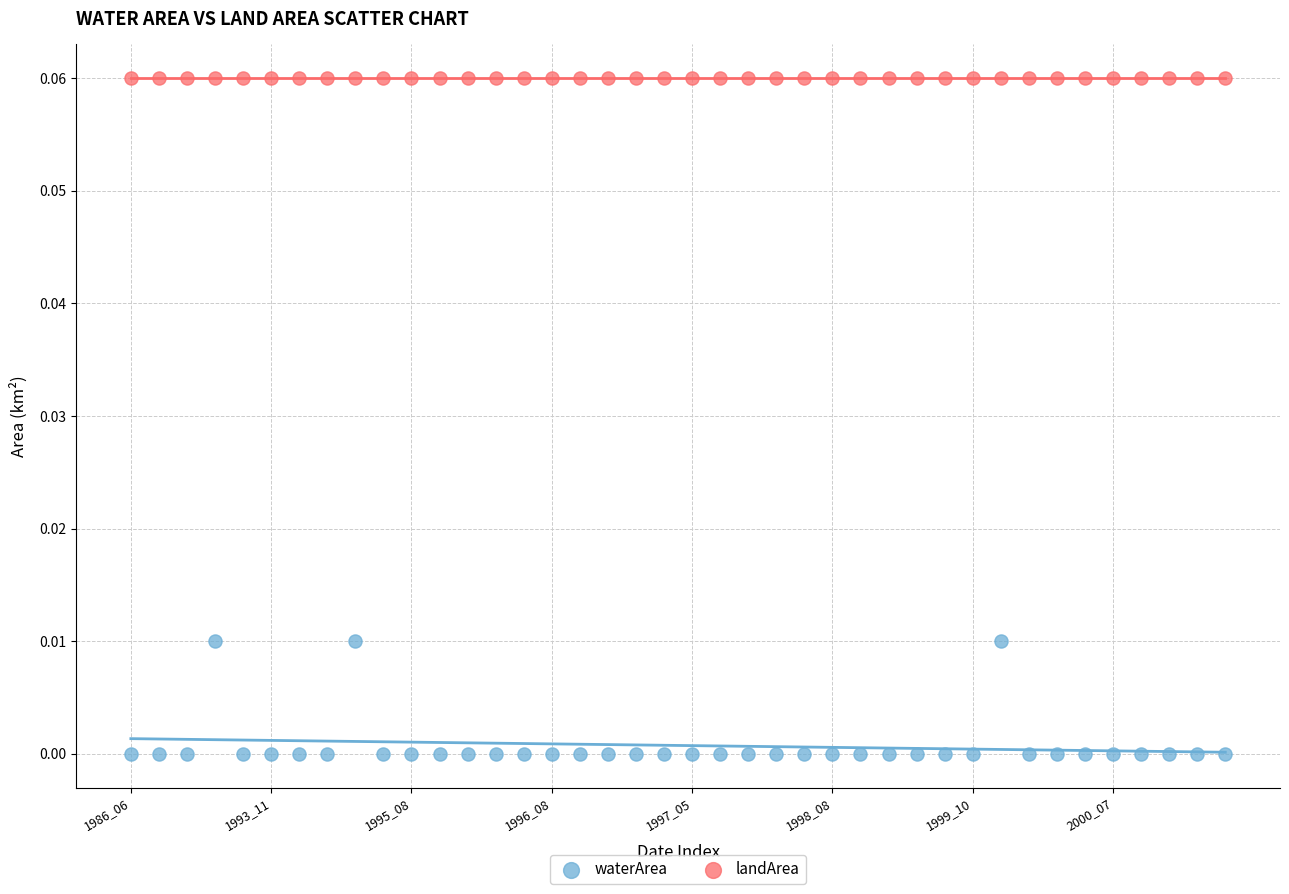

Which series contains the lowest Y value?

waterArea